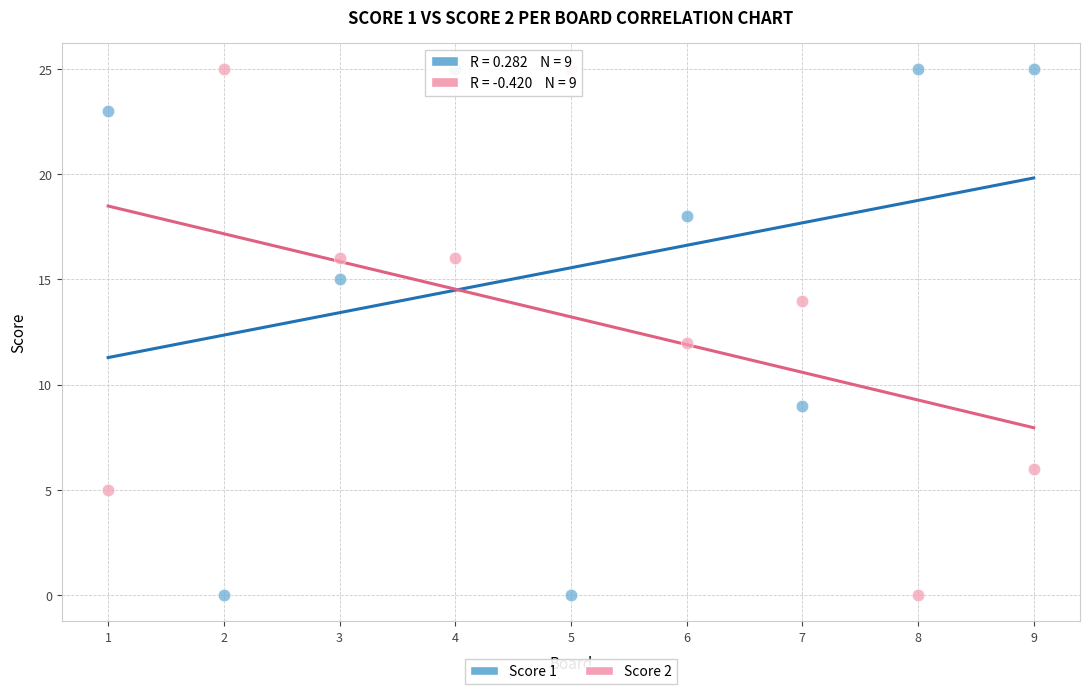

Across all data points, what is the range of Y values (max minus min)?

25